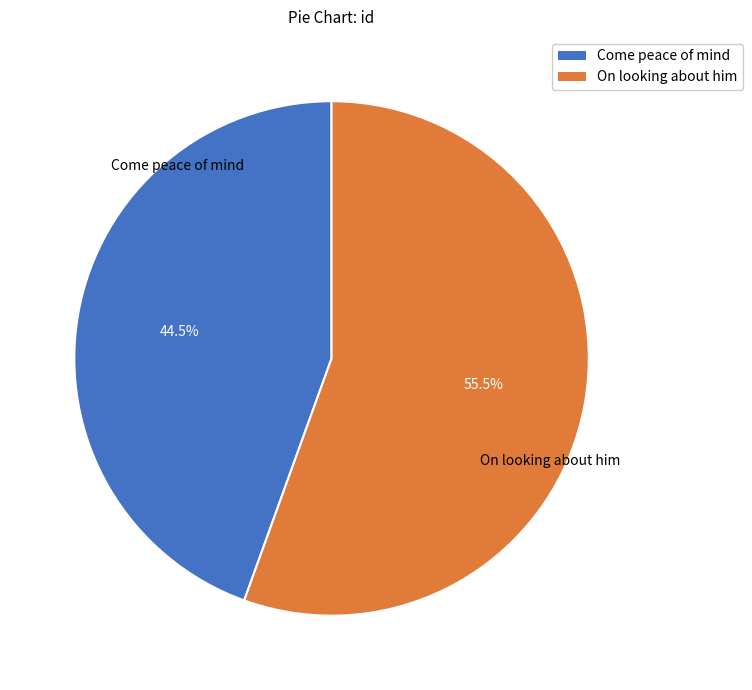

Is On looking about him the majority of the pie?

Yes